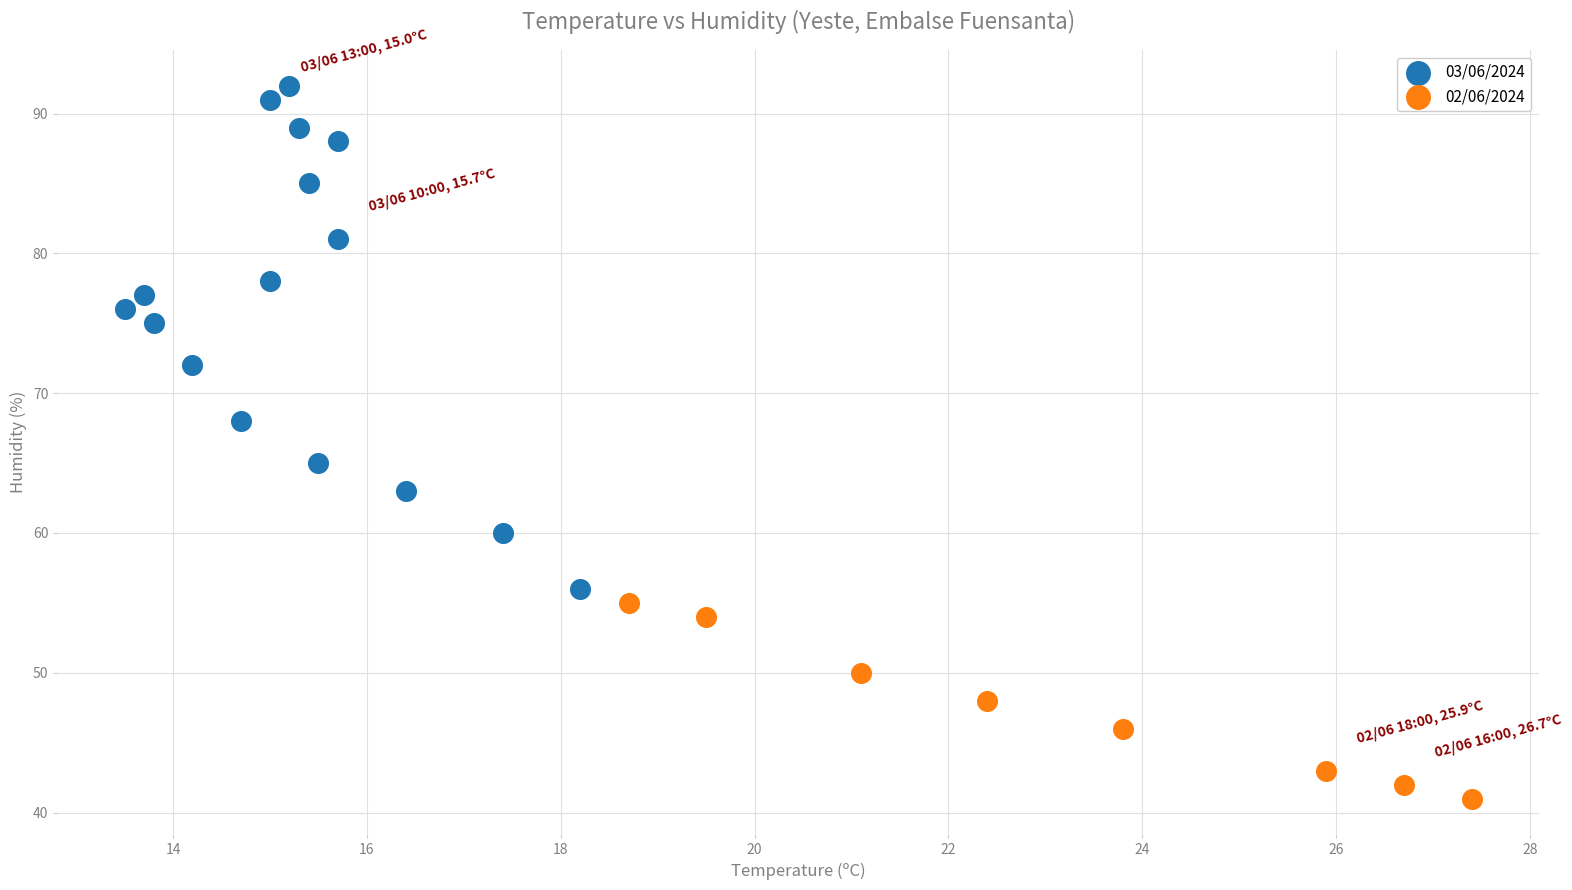

Which series has the widest spread of Y values?

03/06/2024